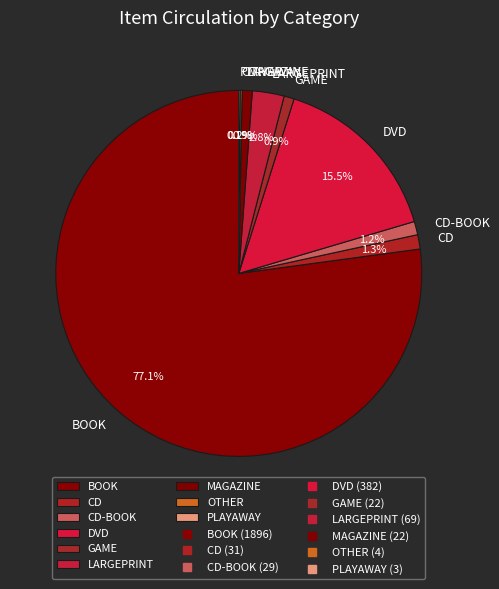

To the nearest percent, what portion does LARGEPRINT represent?

3%